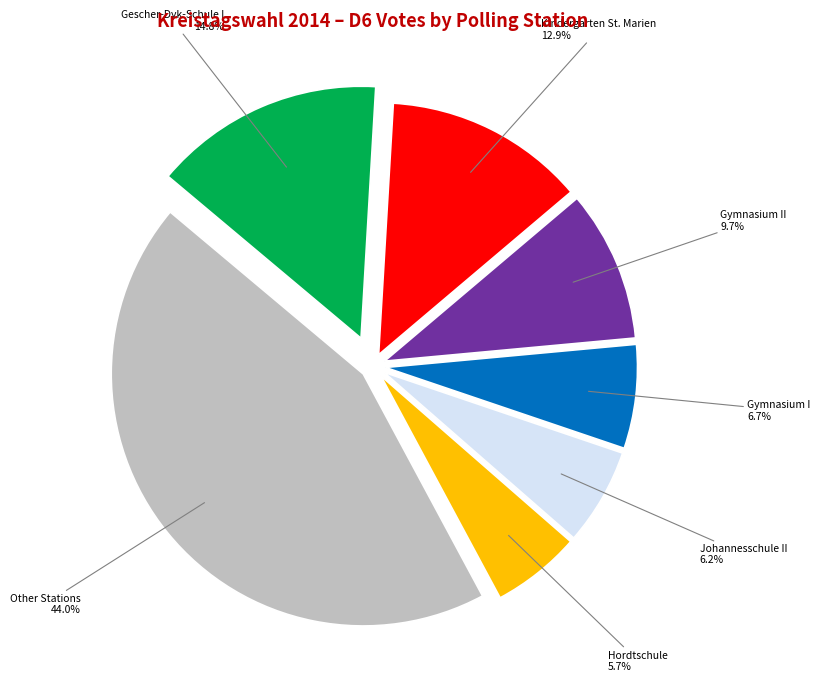

What portion of the pie excludes Gymnasium II?

90.3%